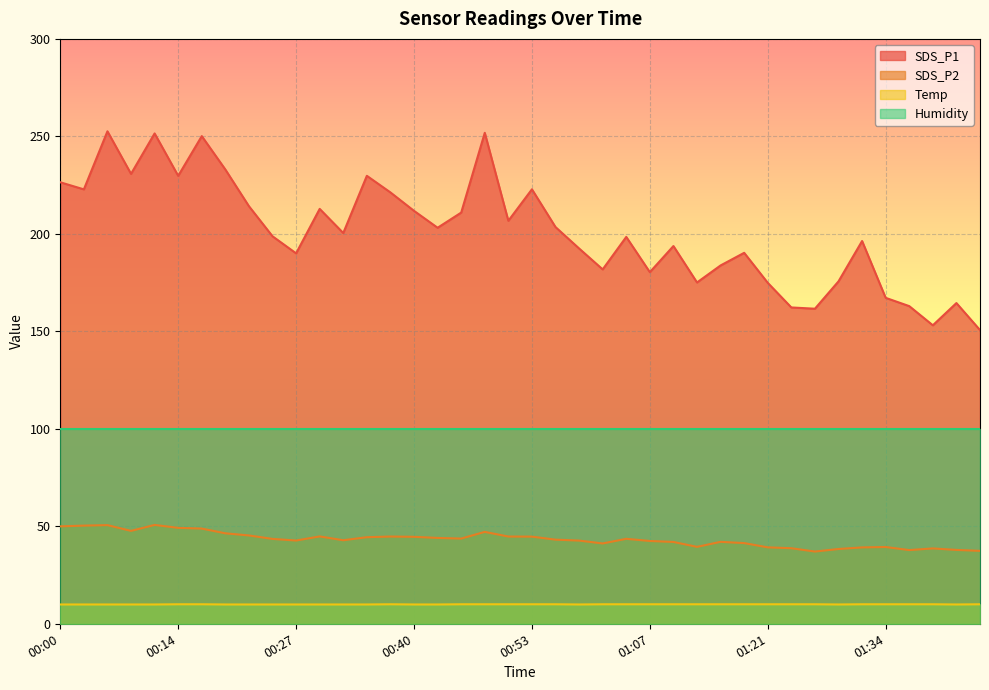

List the series in order of their overall mean, highest first.

SDS_P1, Humidity, SDS_P2, Temp